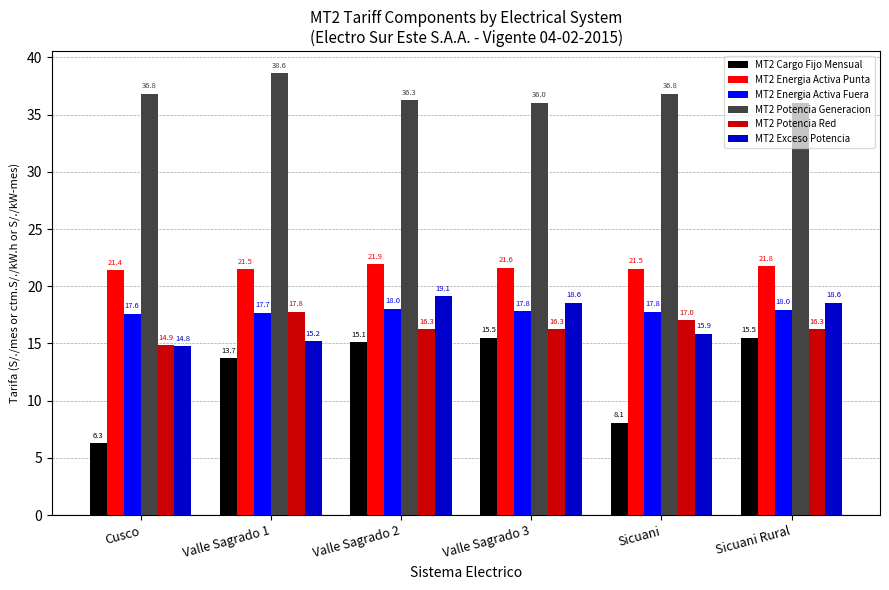

The value of MT2 Exceso Potencia at Sicuani Rural is 25.7. True or false?

False